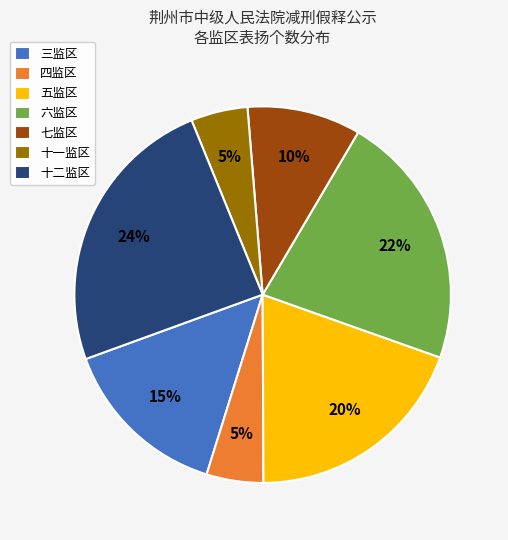

Is there any slice that represents more than half of the pie?

No